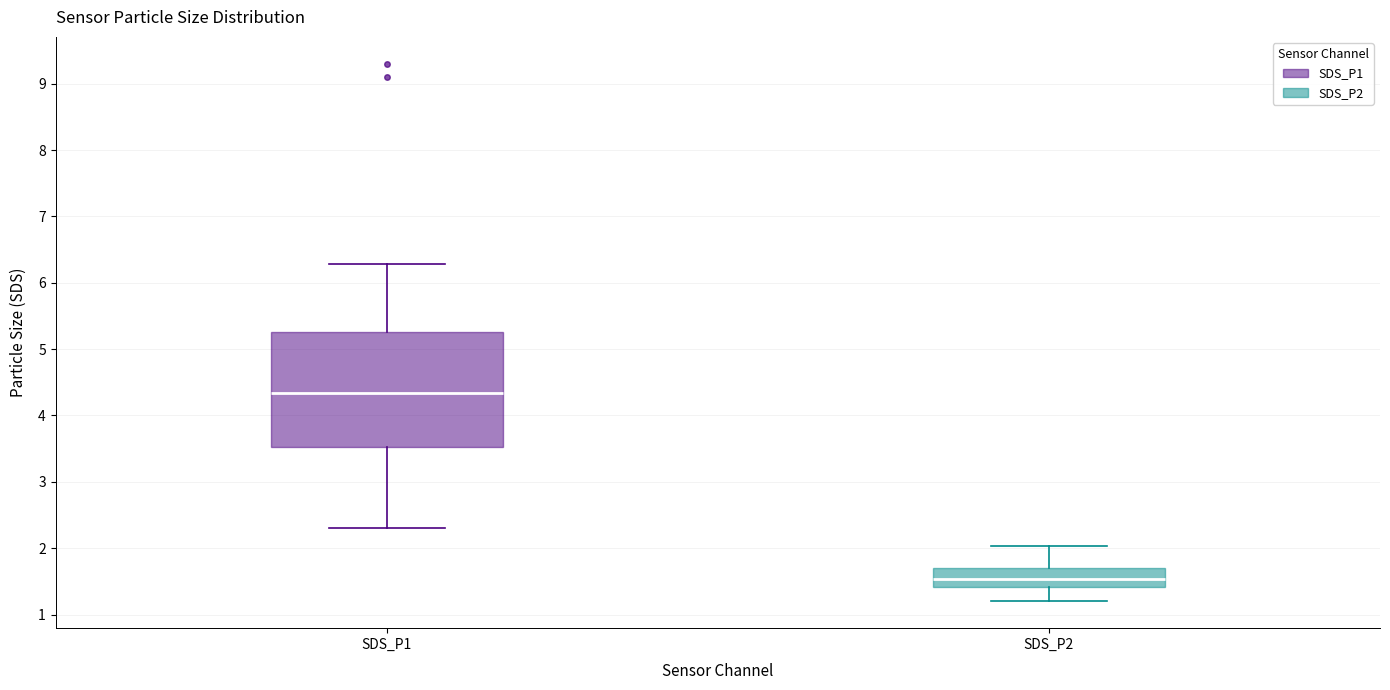

Reading left to right, read every box against the y-axis: the position of its median line, the range the box covers, and the ends of its whiskers. The values are not printed on the chart, so give them approximately, as read against the axis.

SDS_P1: median 4.3, box 3.5 to 5.3, whiskers 2.3 to 6.3
SDS_P2: median 1.5, box 1.4 to 1.7, whiskers 1.2 to 2.0